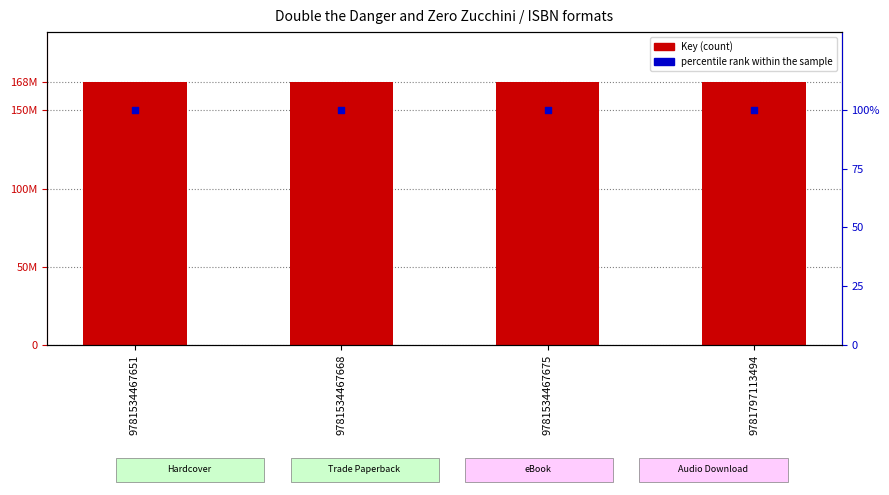

Is the value of percentile rank within the sample at 9781534467651 greater than the value of Key at 9781797113494?

No